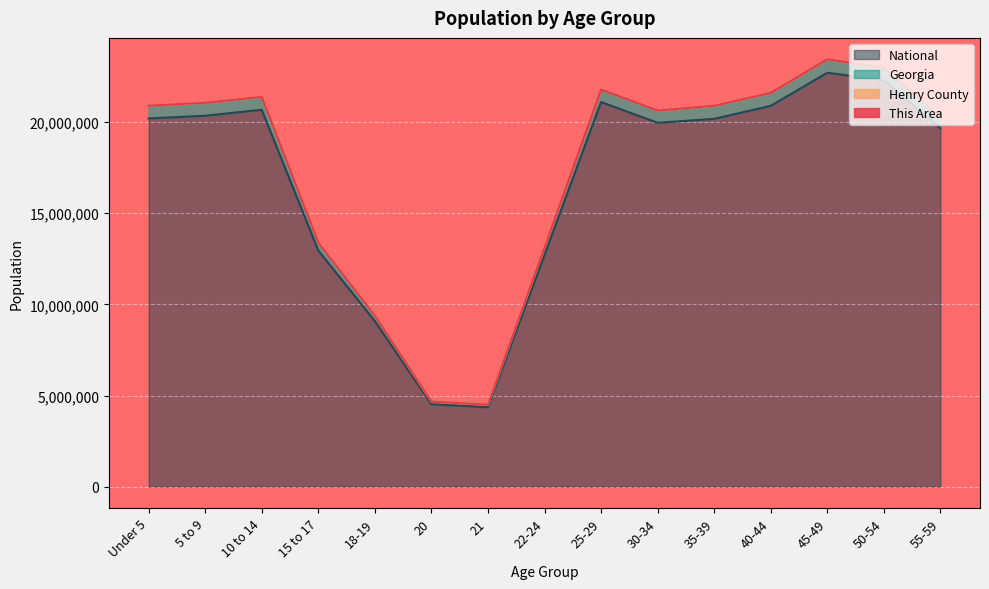

True or false: National and Georgia intersect in this chart.

False